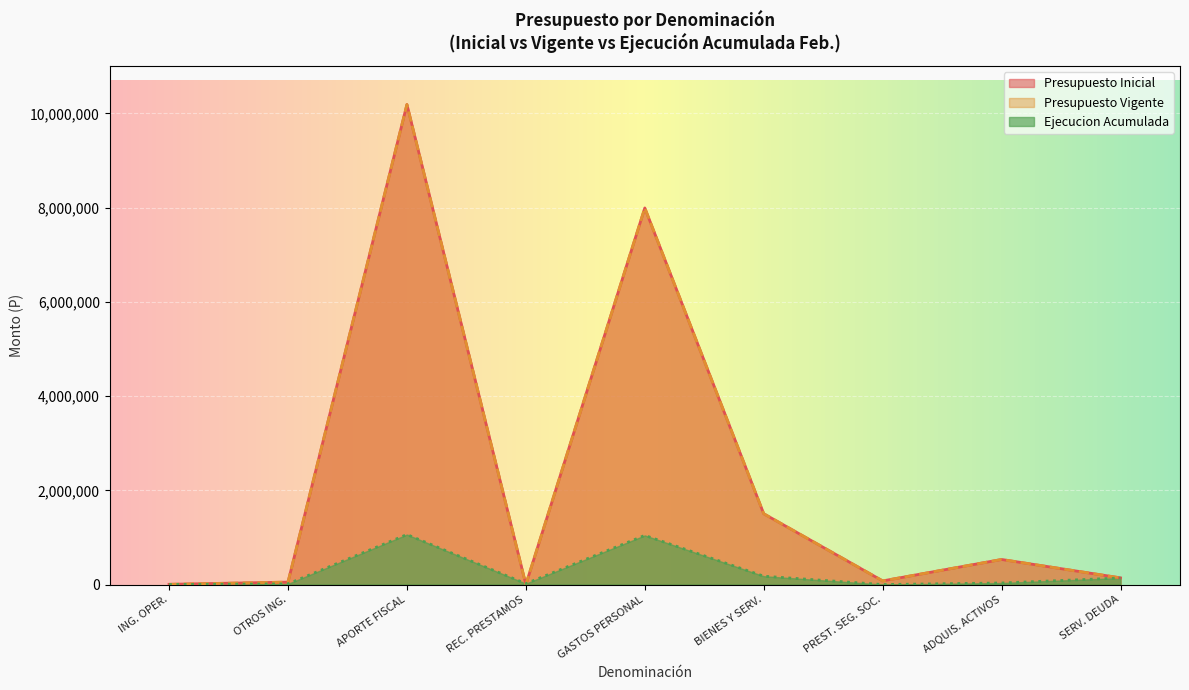

Does the chart display data point markers on the line(s)?

No